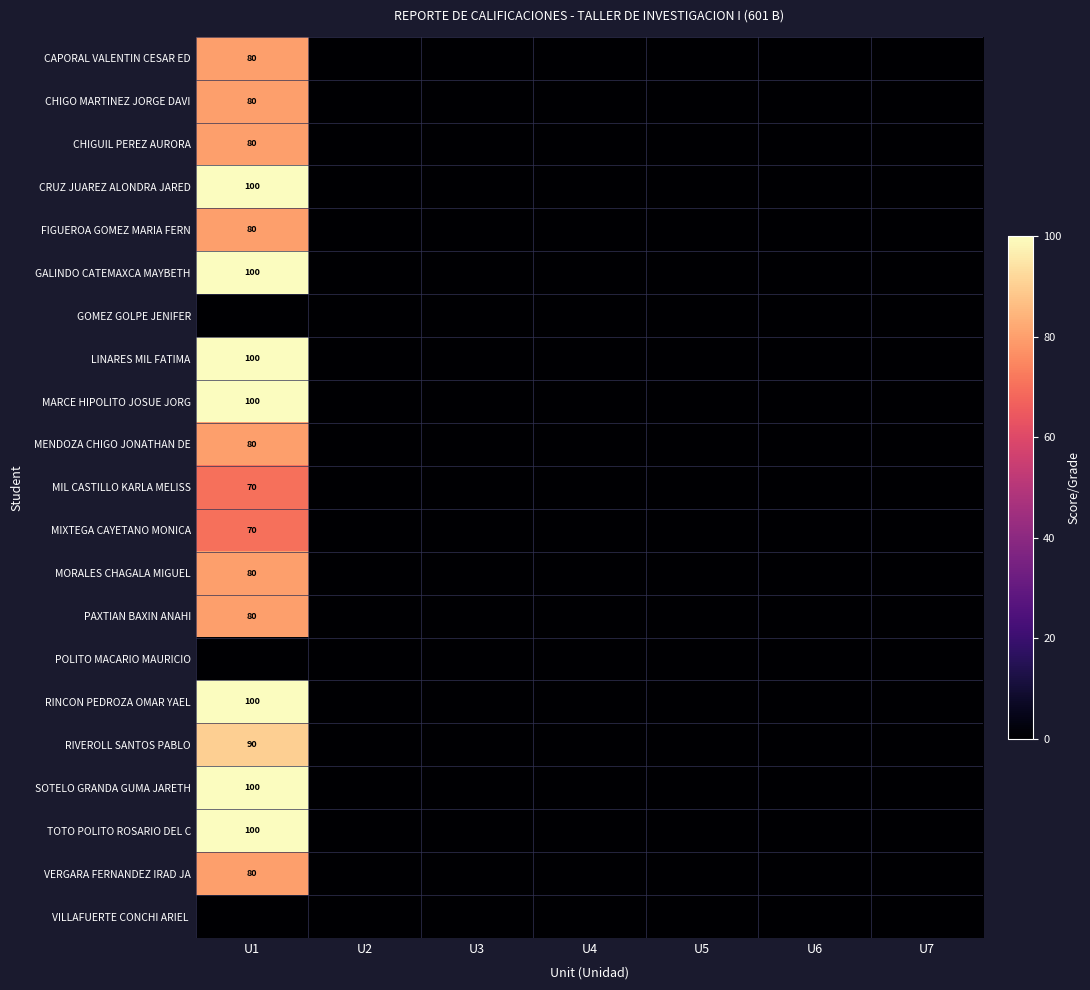

How many categories are shown in the chart?

7